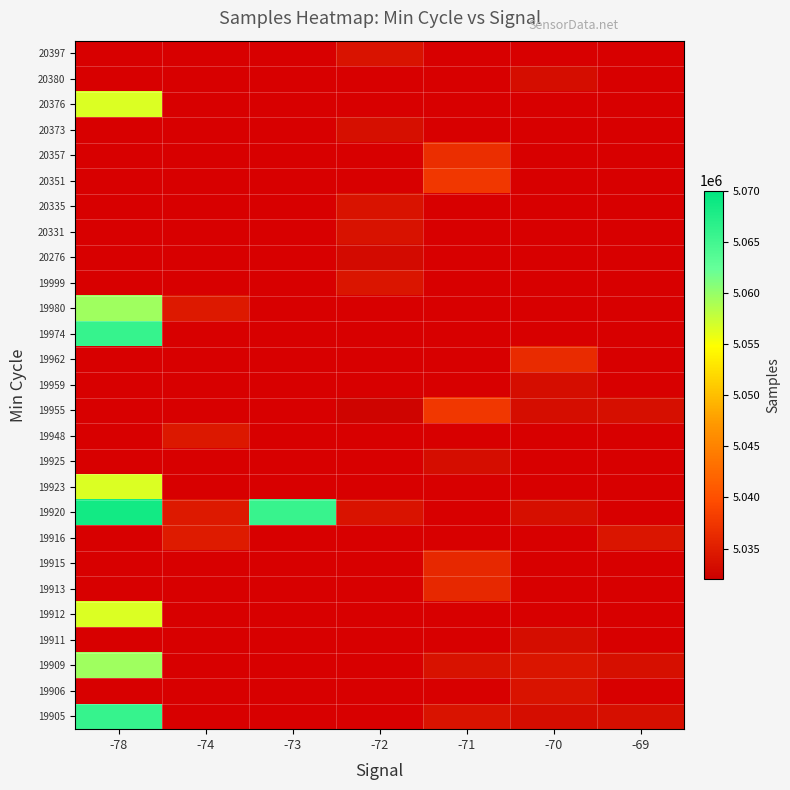

What is the maximum value shown in the chart?

5068609.0